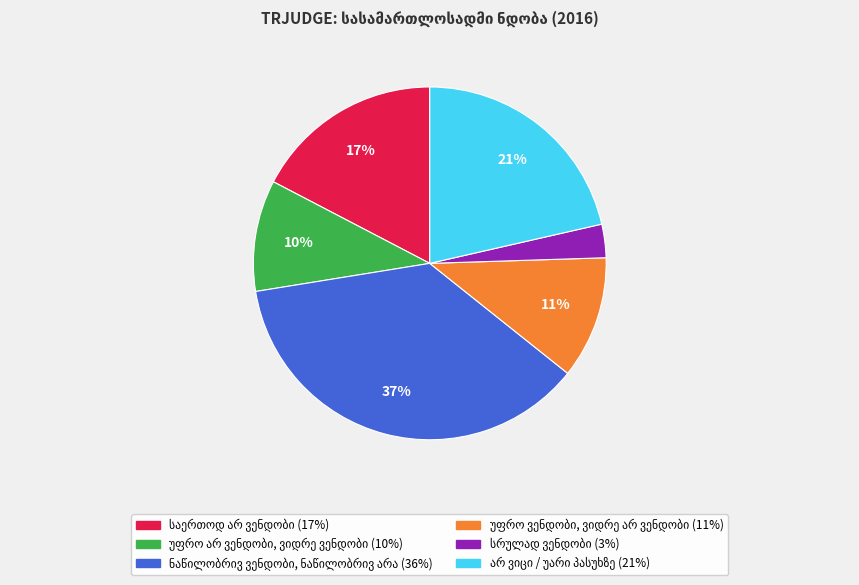

To the nearest percent, what is the average slice percentage?

17%